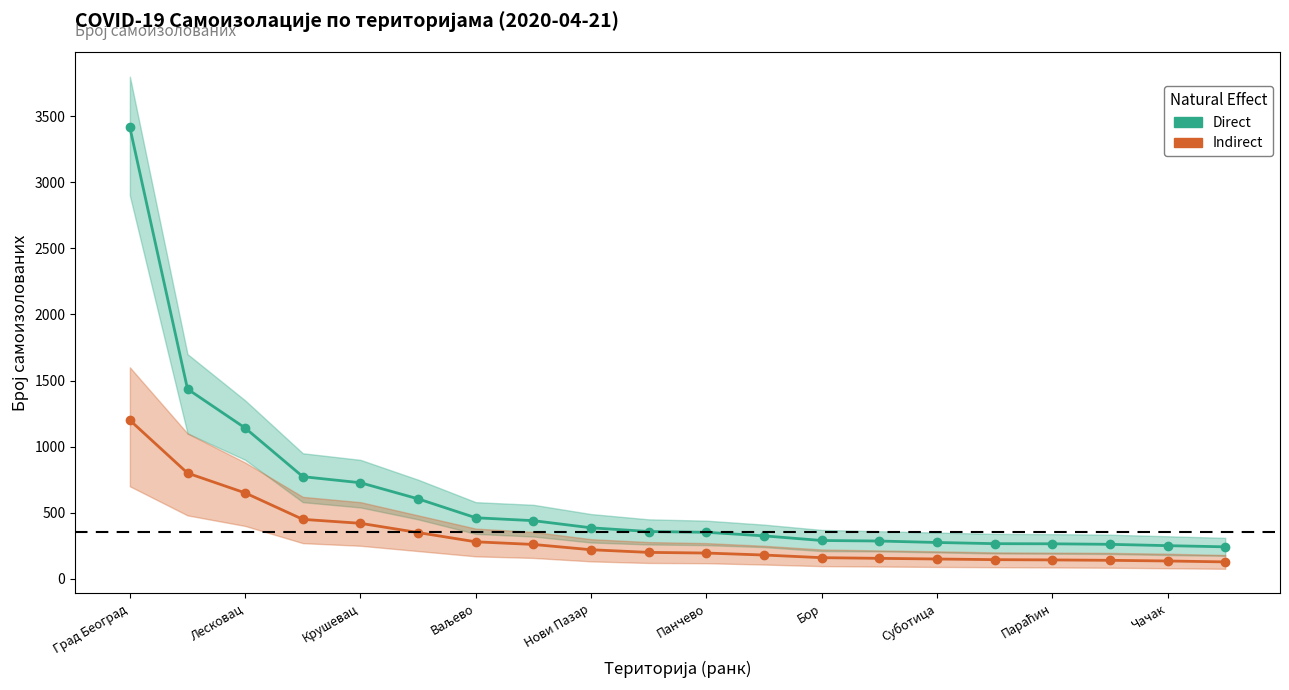

Which category has the lowest value across all series?

19